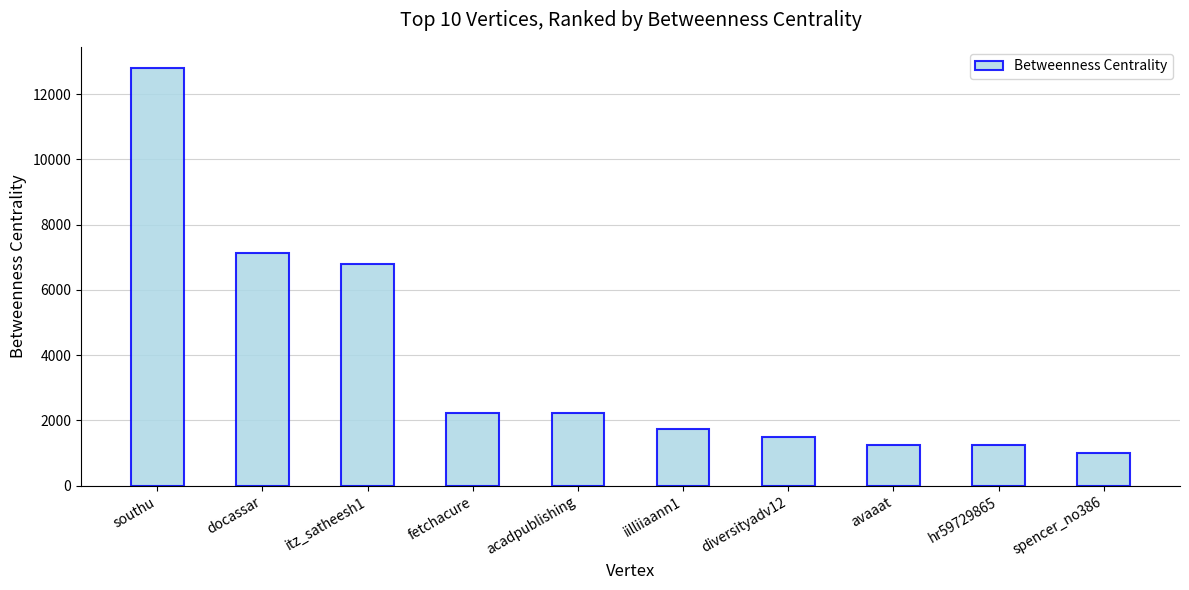

What is the sum of all values?

38015.2